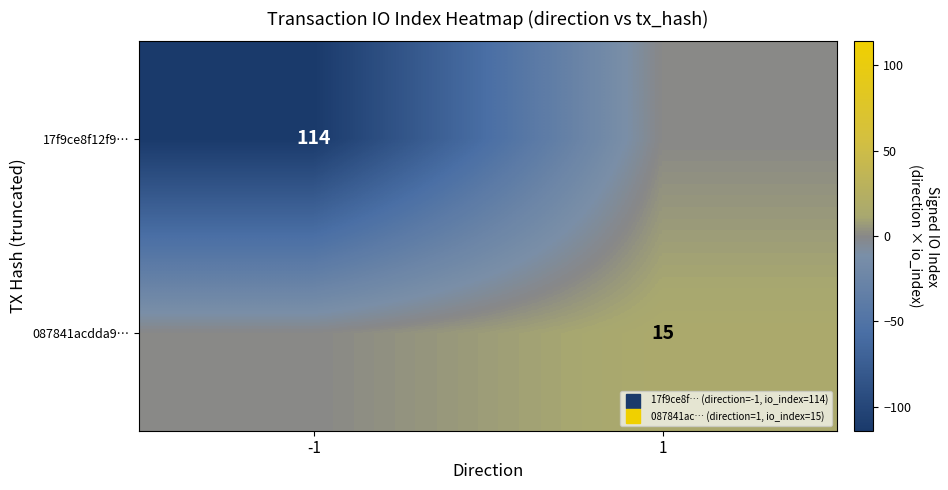

What is the average value of the 087841acdda9… series?

8